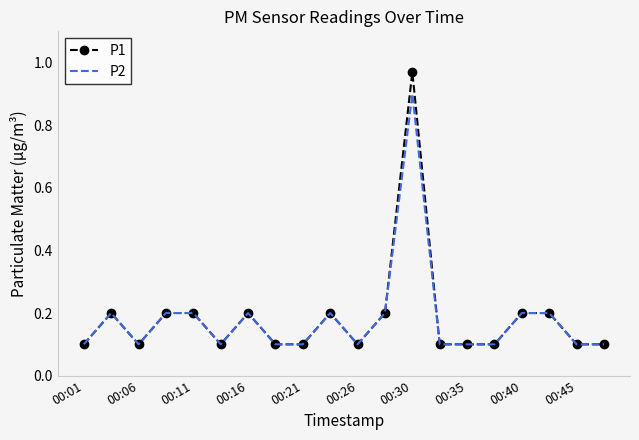

What is the maximum value for P2?

0.9